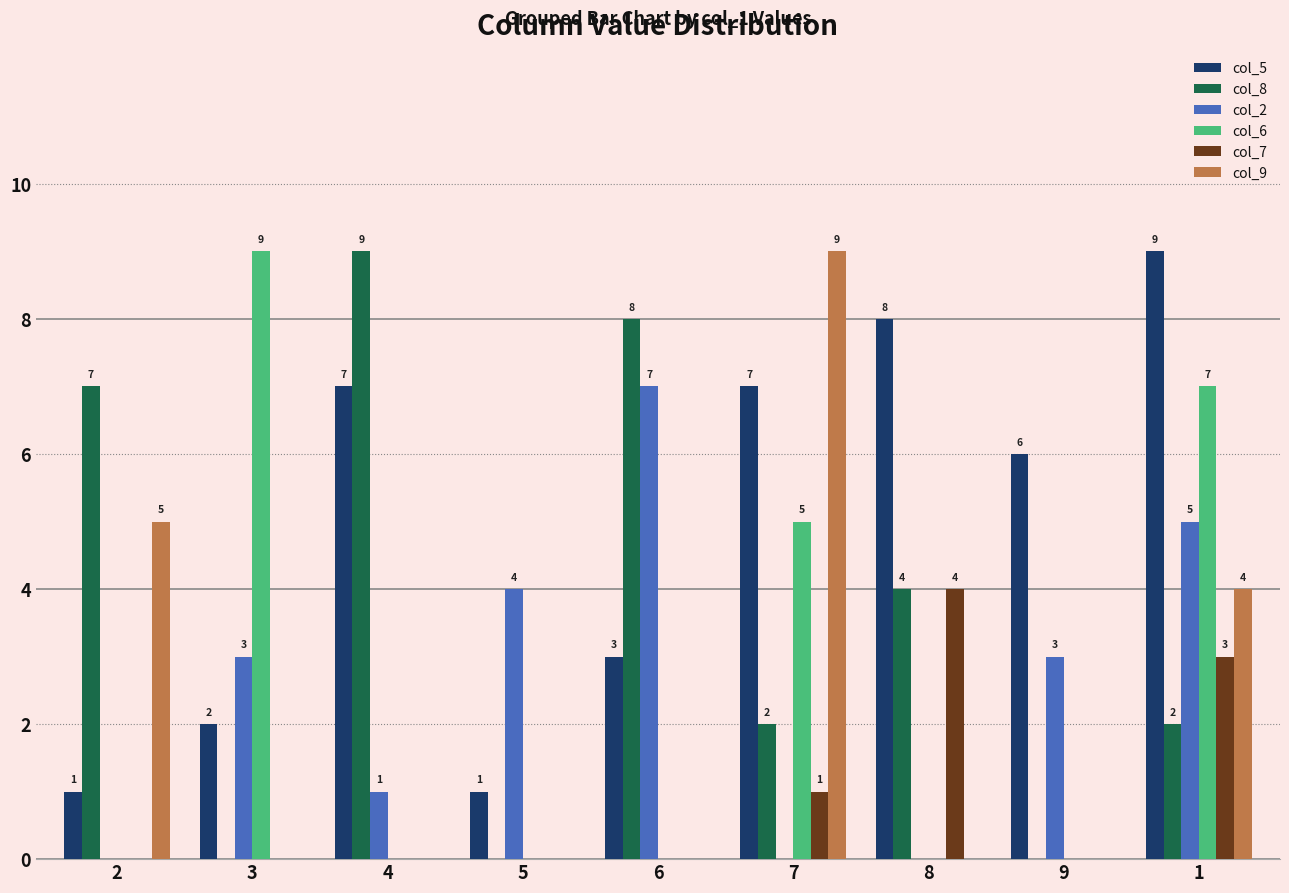

True or false: col_6 has a value of 0 at 5.

True